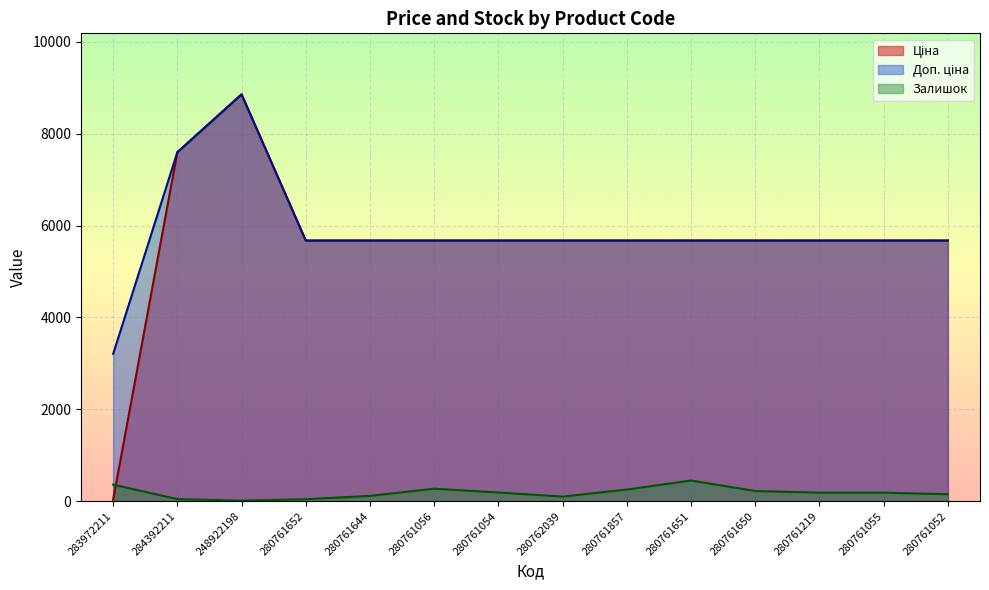

Which has a higher value, 280761644 or 283972211?

280761644